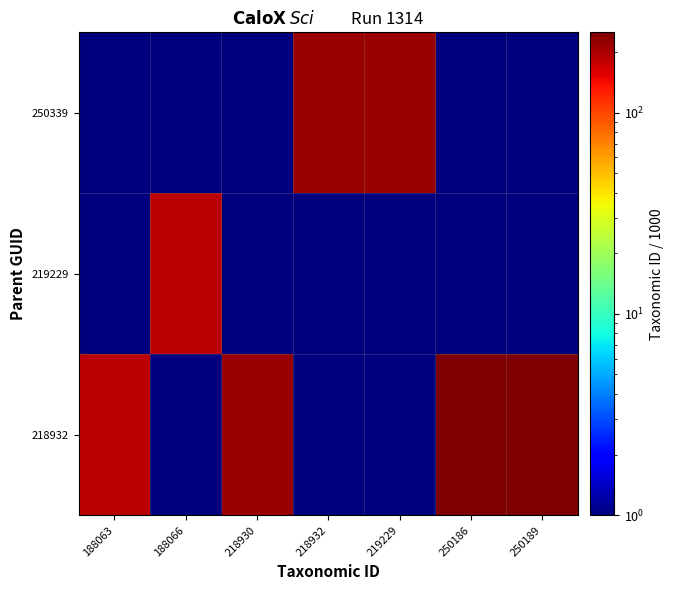

At which category is the sum across all series the highest?

250189